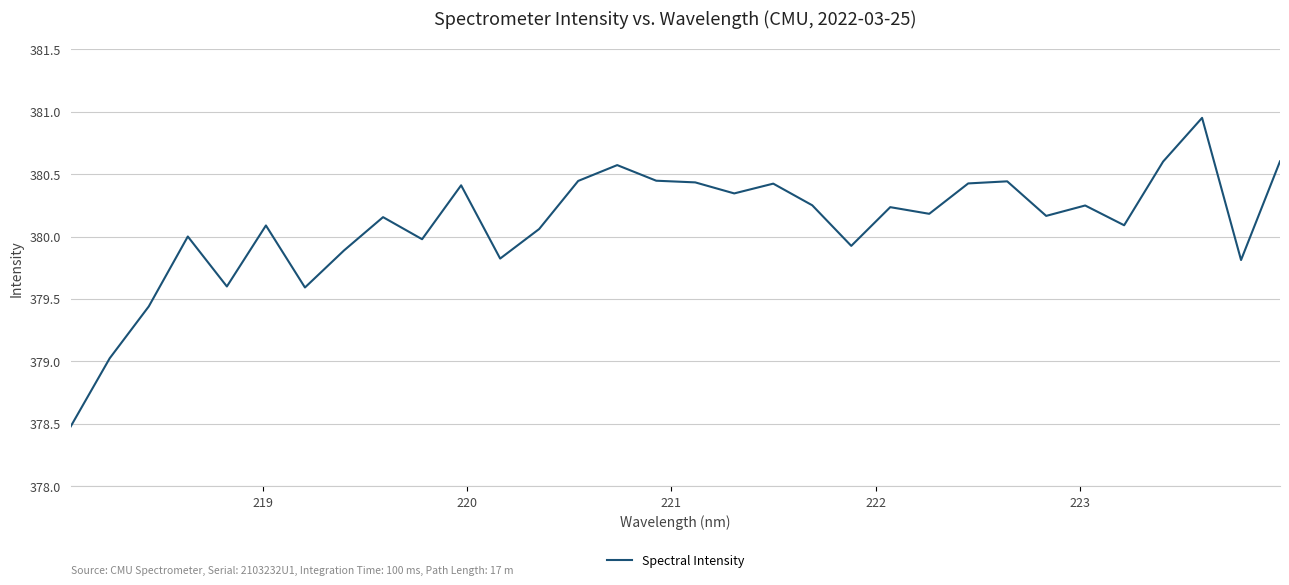

Count the number of data series in this chart.

1